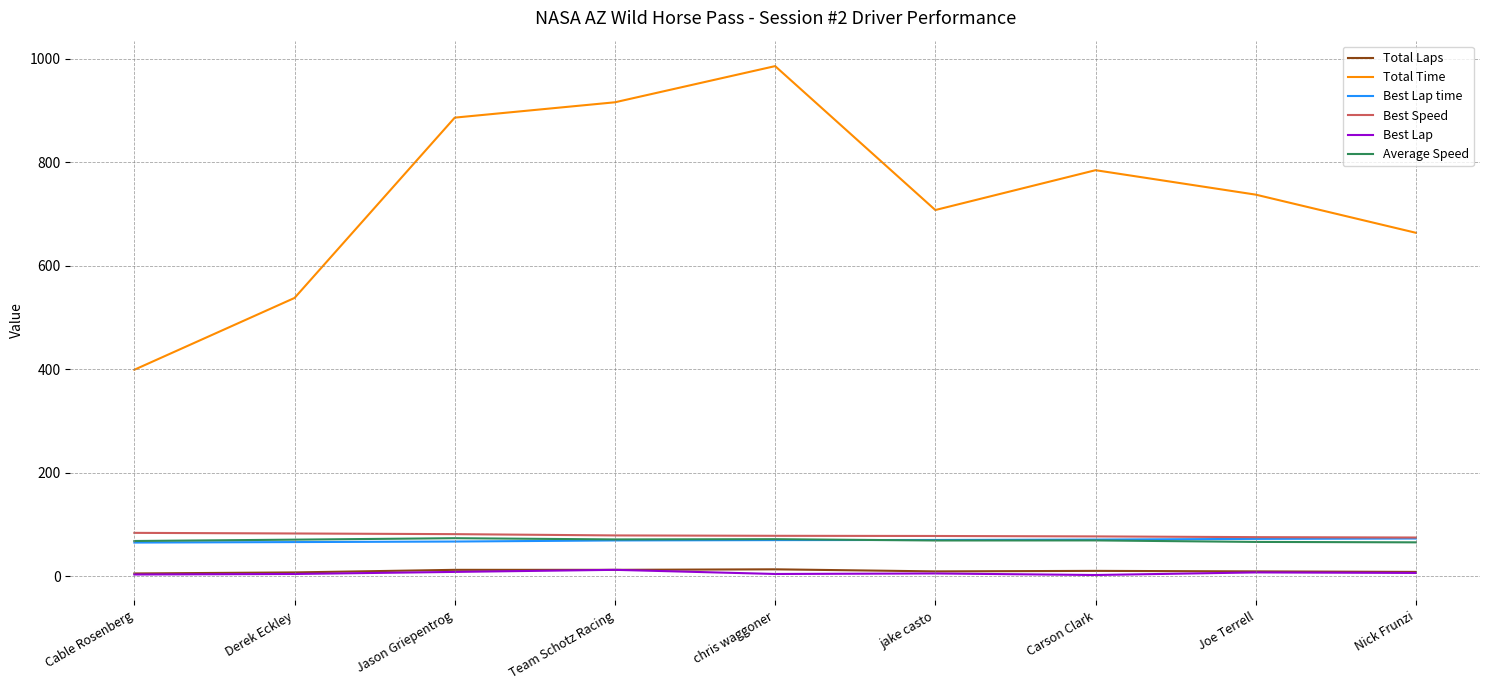

Rank the categories by Total Time value from highest to lowest.

chris waggoner, Team Schotz Racing, Jason Griepentrog, Carson Clark, Joe Terrell, jake casto, Nick Frunzi, Derek Eckley, Cable Rosenberg